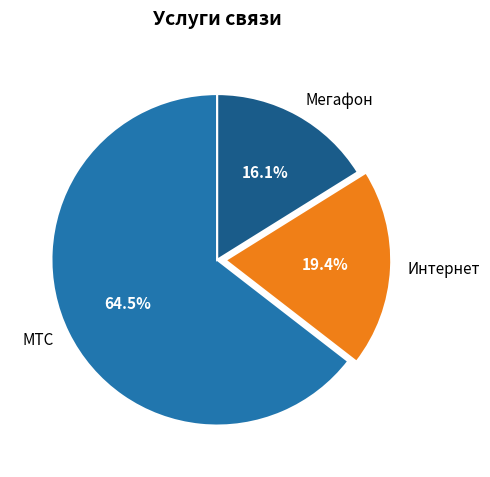

How many segments does this pie chart have?

3